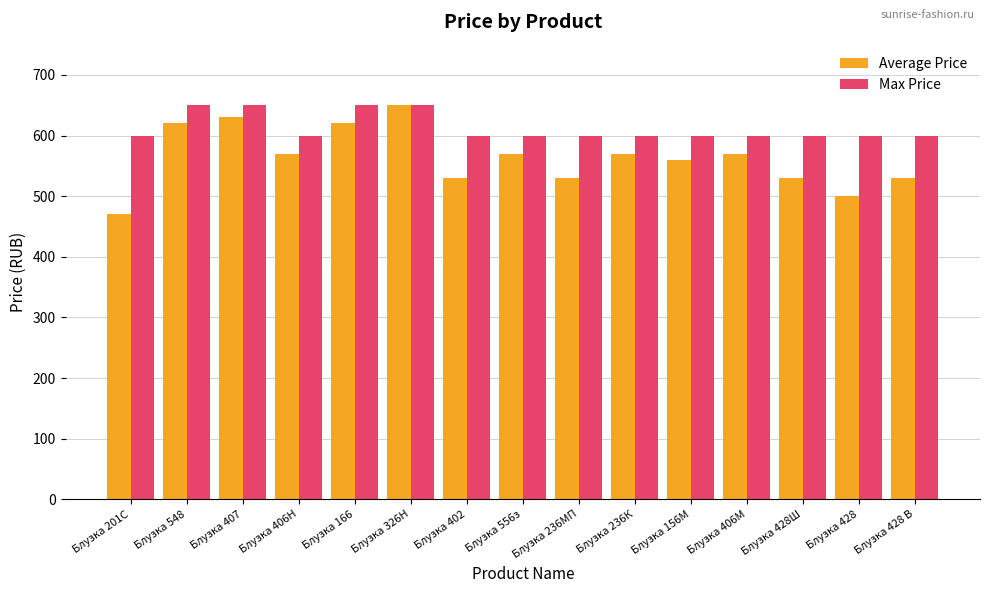

What are all the series names shown in the legend?

Average Price, Max Price